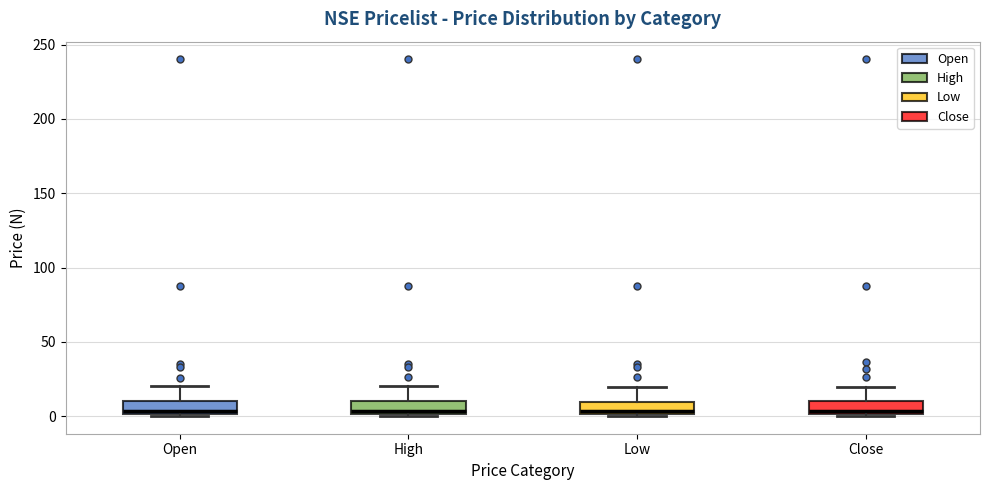

Where does the upper whisker of the box for Open end on the y-axis? The values are not printed on the chart, so give them approximately, as read against the axis.

20